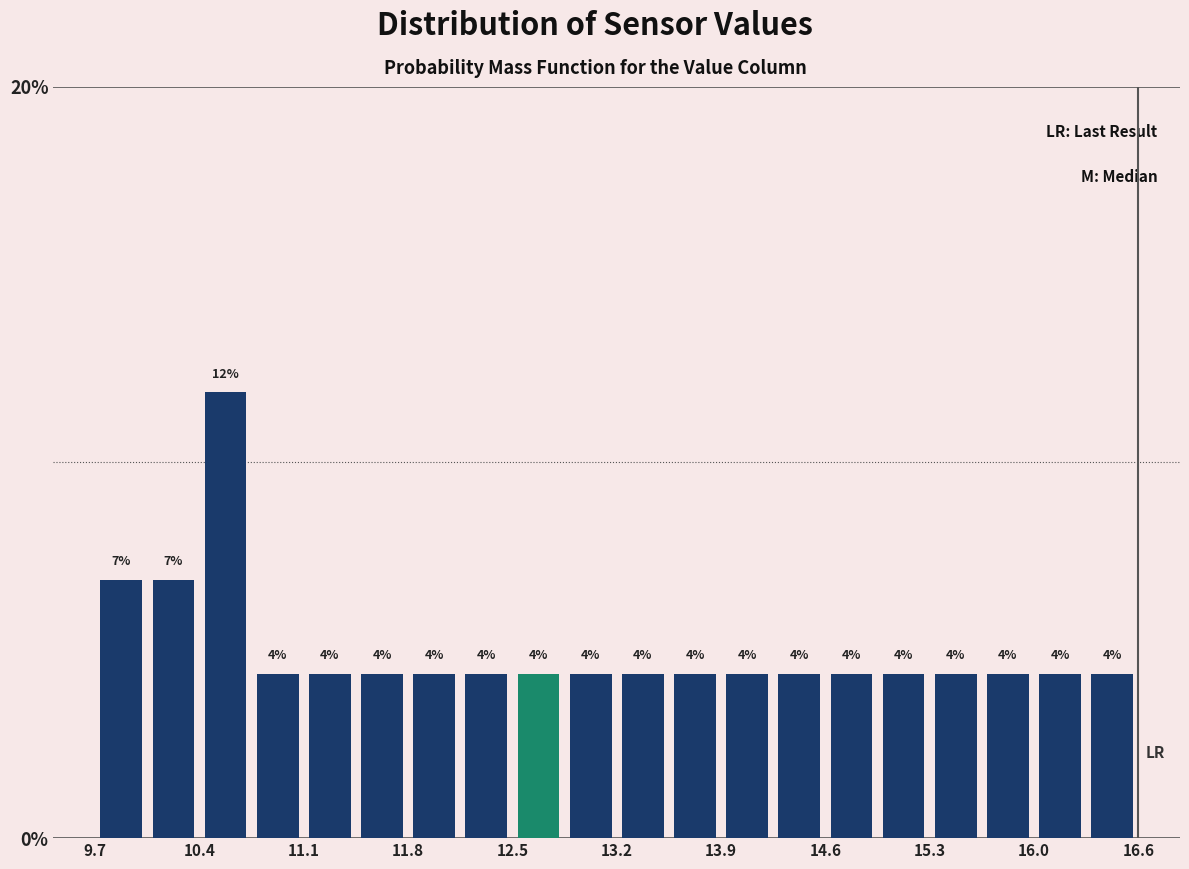

Around what value on the x-axis is the tallest bar? Give the approximate position of its centre, as read against the axis.

10.6